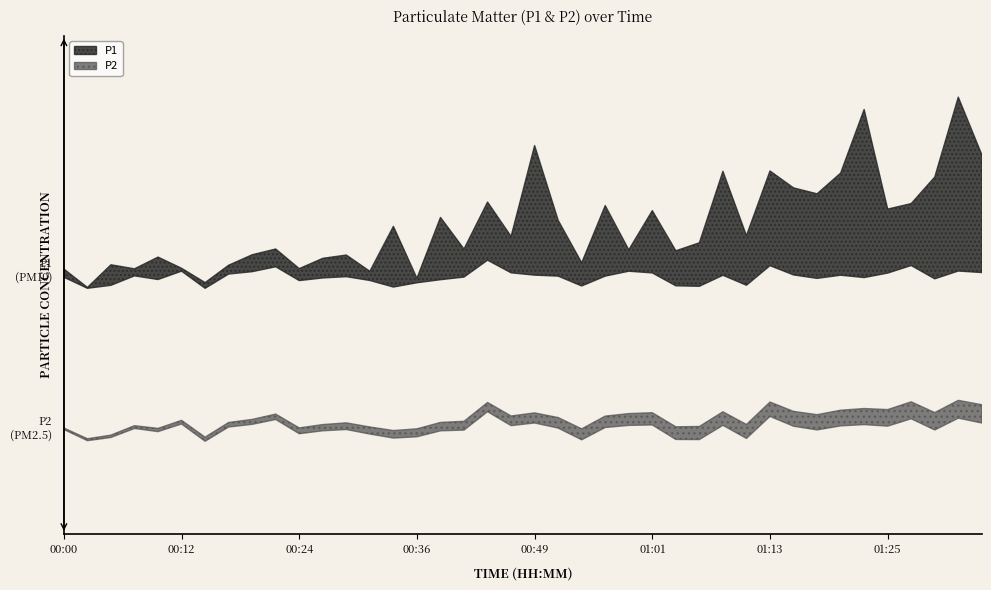

Which category has the lowest value across all series?

00:02